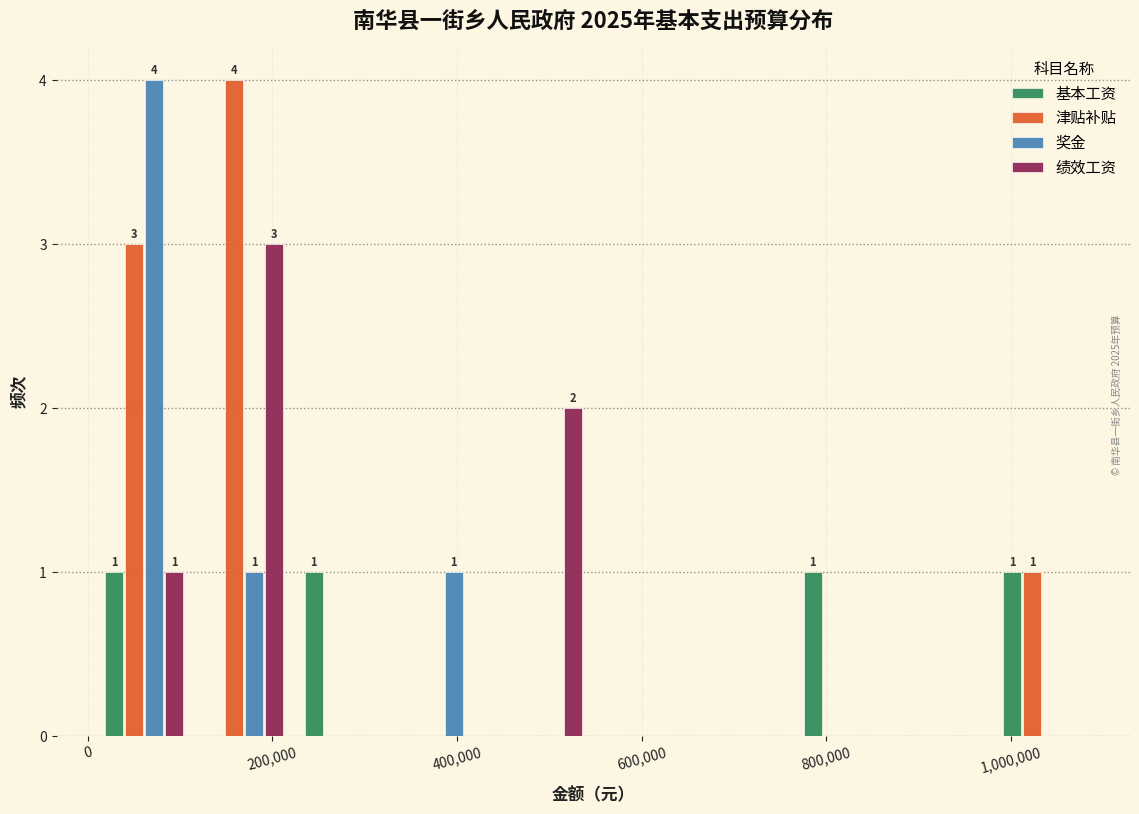

In the 绩效工资 series, which range on the x-axis has the tallest bar?

120000 to 220000